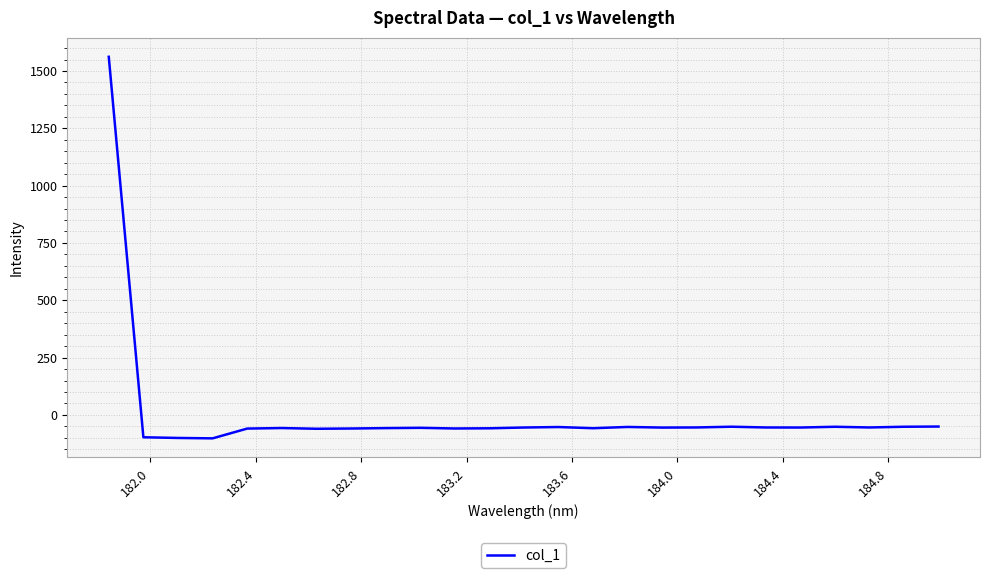

Count the number of values greater than -55.

12